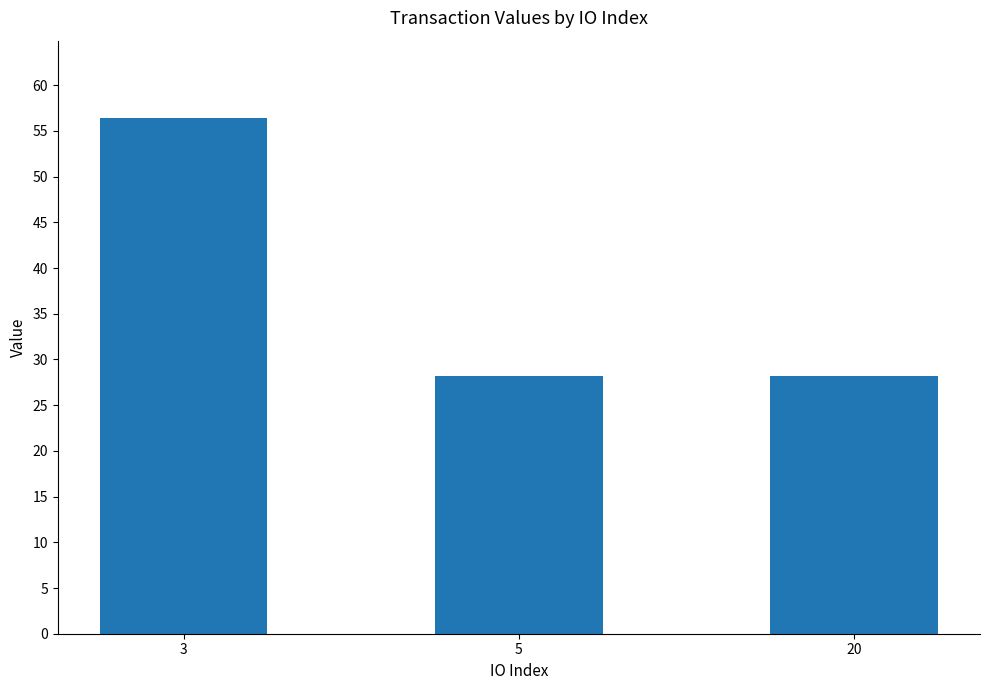

Does the chart contain stacked bars?

No